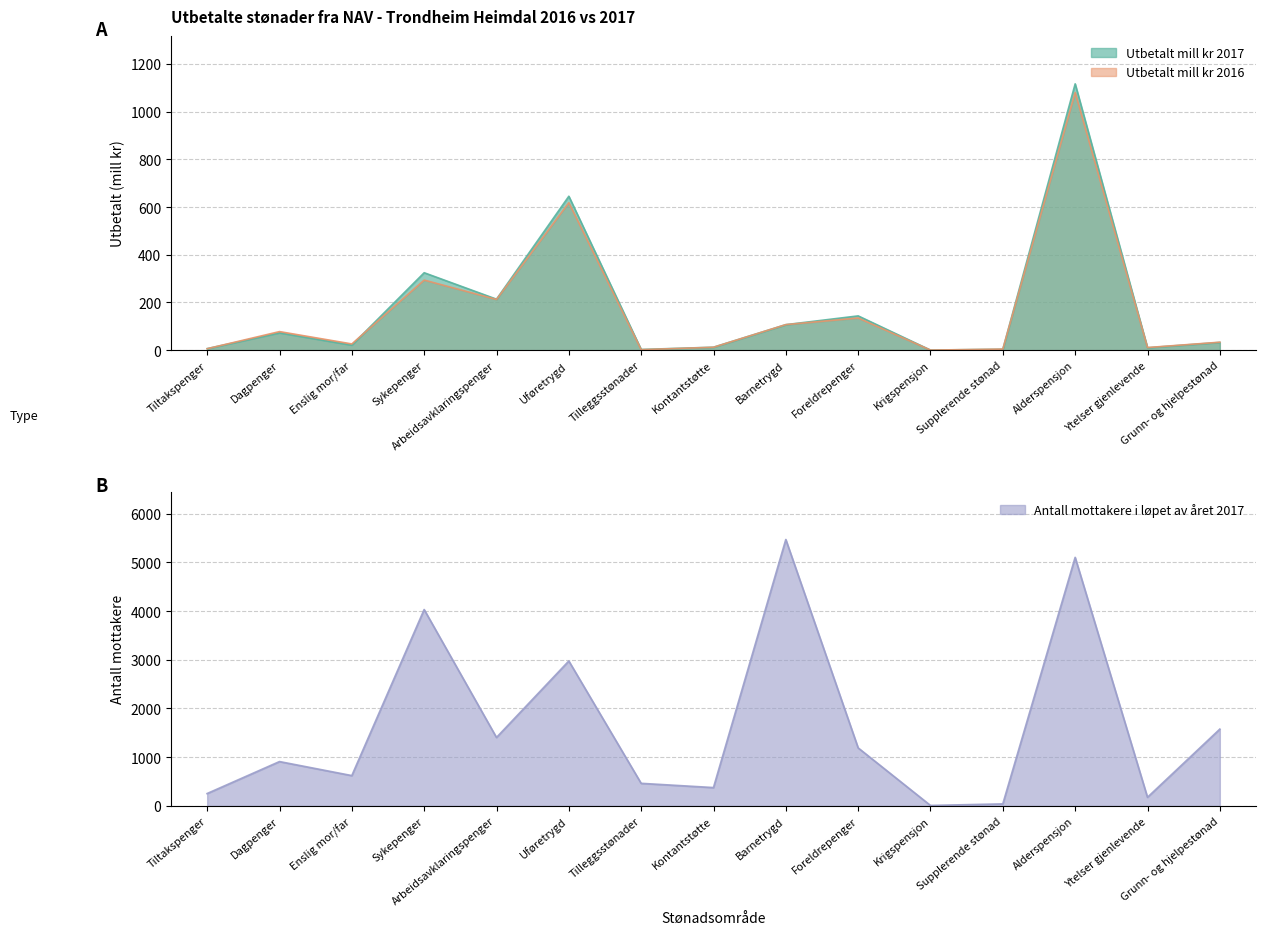

True or false: utbetalt_2017 and antall_mottakere intersect in this chart.

False